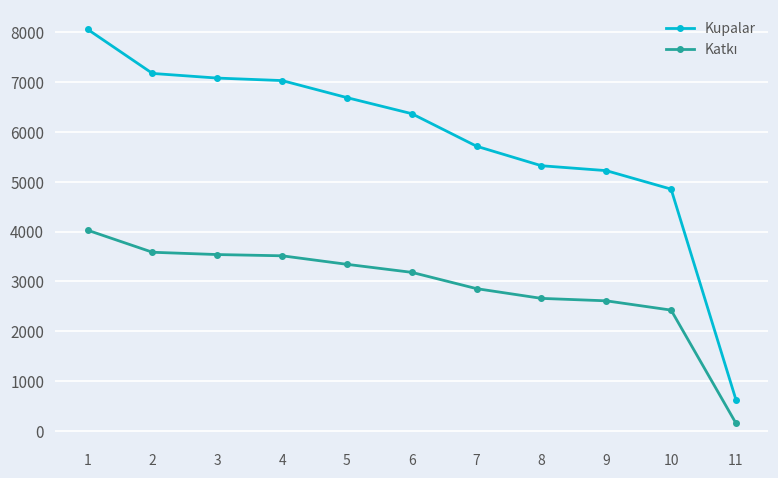

What is the greatest value displayed?

8055